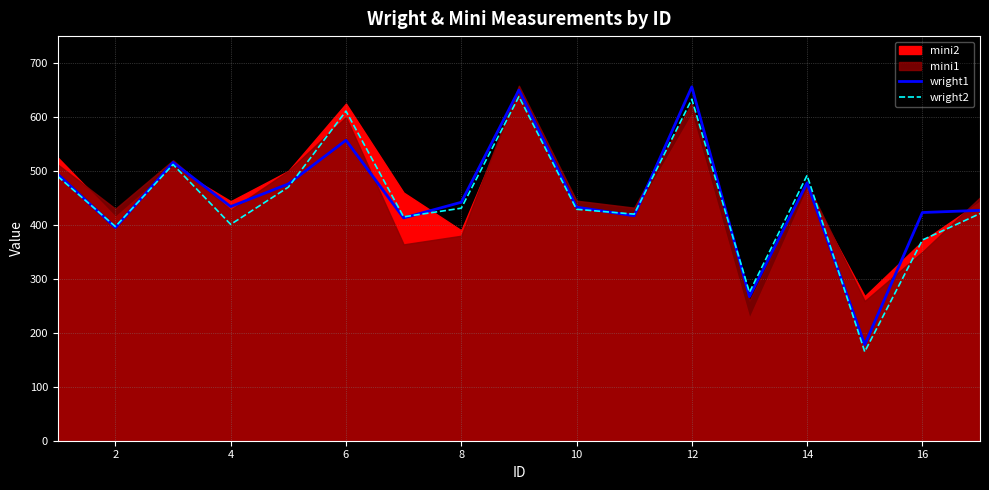

Reading left to right, extract all data points from this chart.

wright1: 494	395	516	434	476	557	413	442	650	433	417	656	267	478	178	423	427
wright2: 490	397	512	401	470	611	415	431	638	429	420	633	275	492	165	372	421